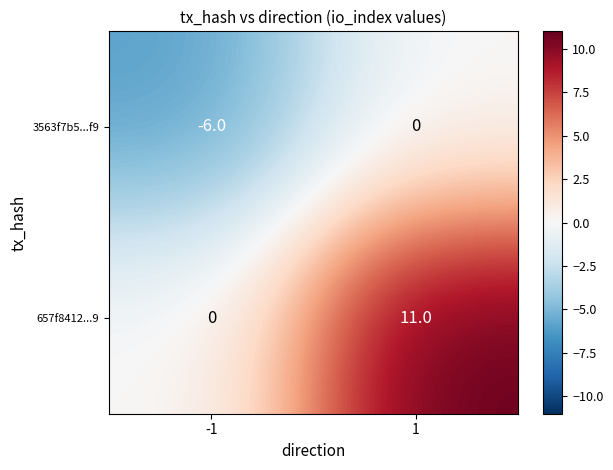

What is the difference between the 3563f7b5...f9 values at 1 and -1?

6